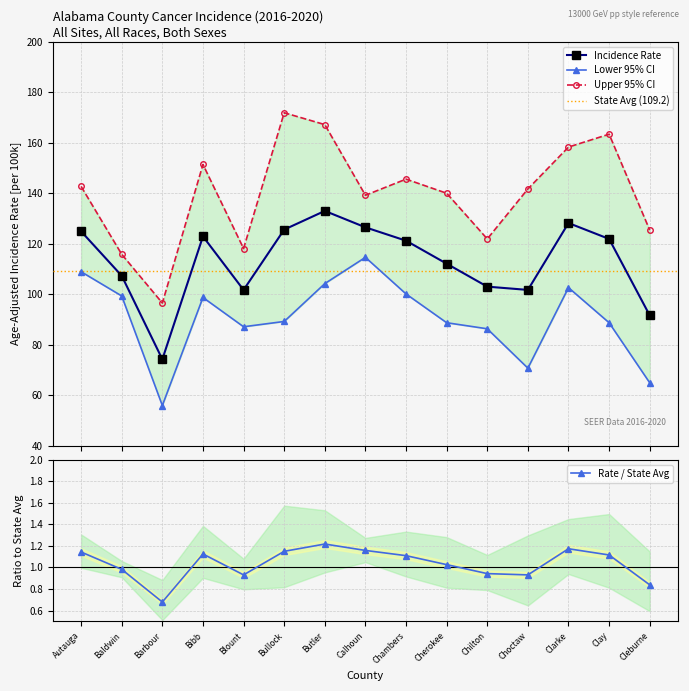

True or false: Age-Adjusted Rate has more than 1 interior local peaks.

True